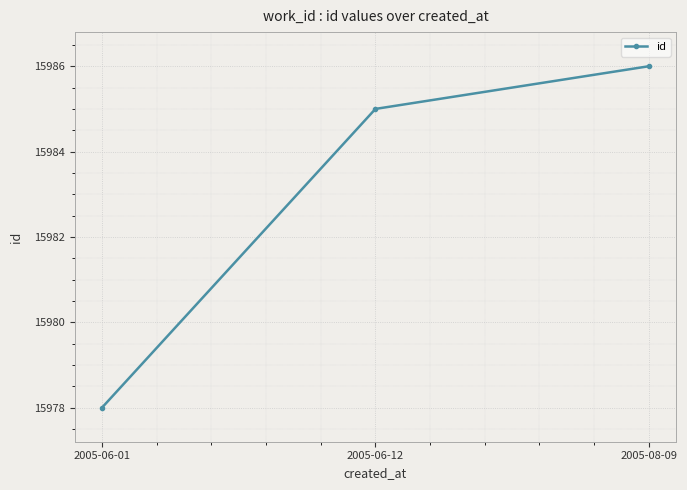

Rank the categories by value from lowest to highest.

2005-06-01, 2005-06-12, 2005-08-09